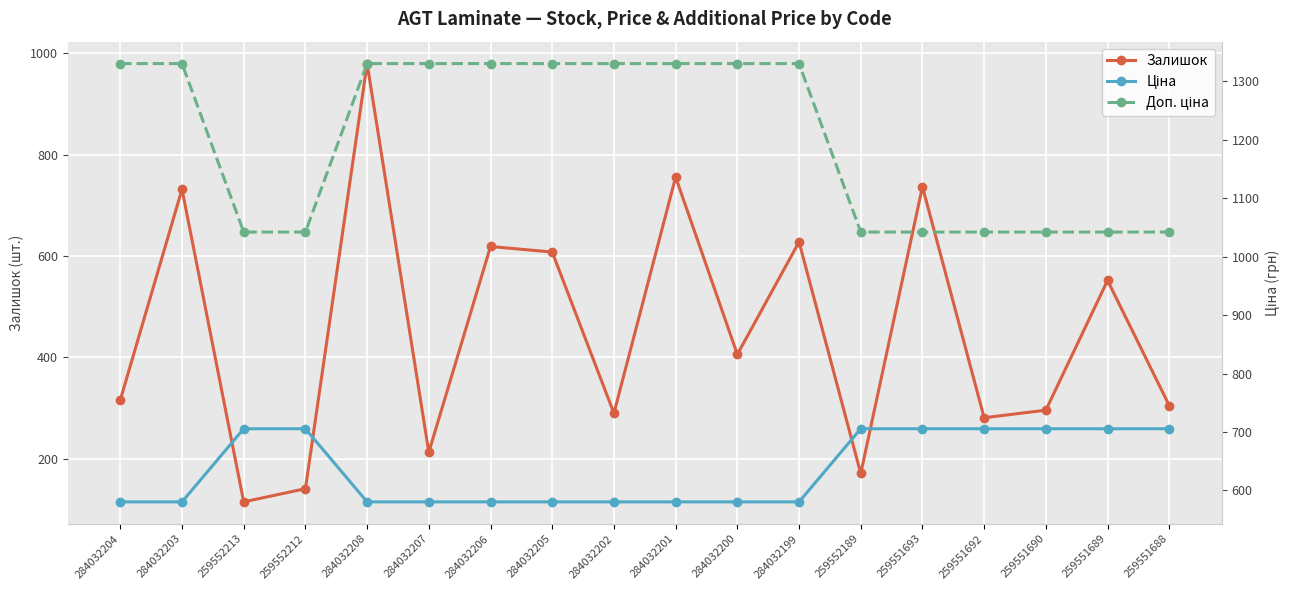

The Залишок series shows 281.0 at 259551692. True or false?

True